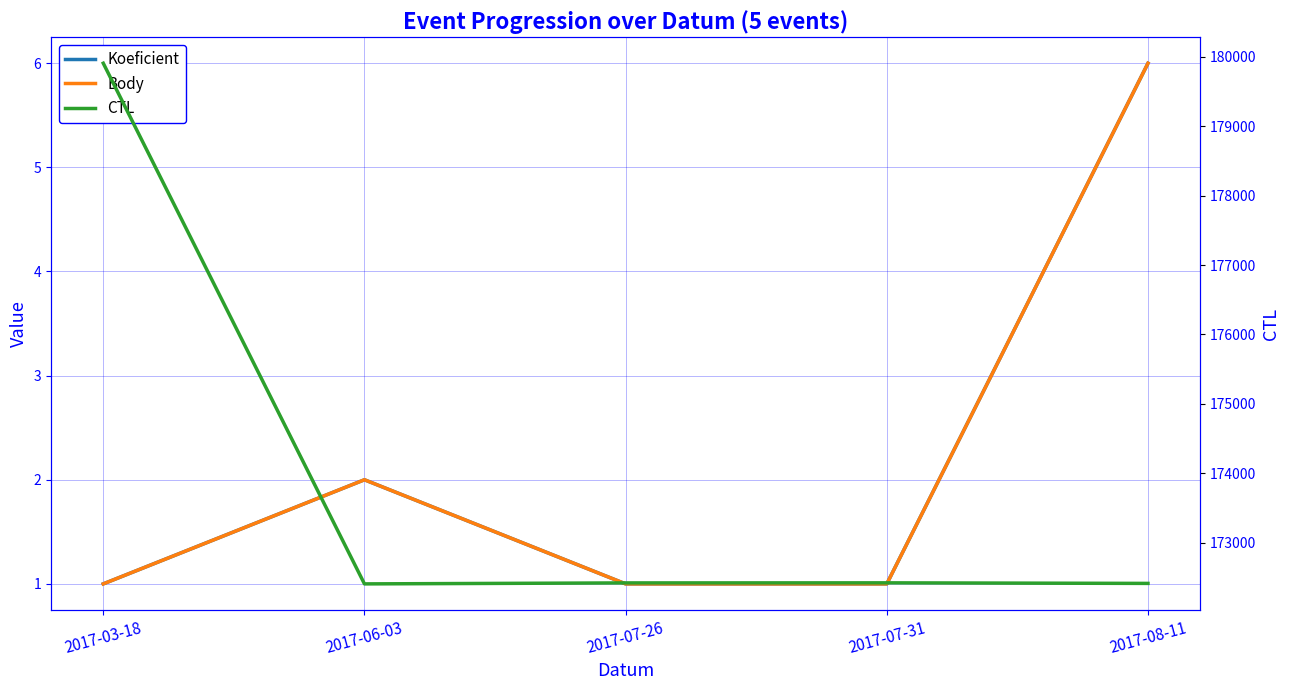

What is the value of the Koeficient point at the 2nd from the left?

2